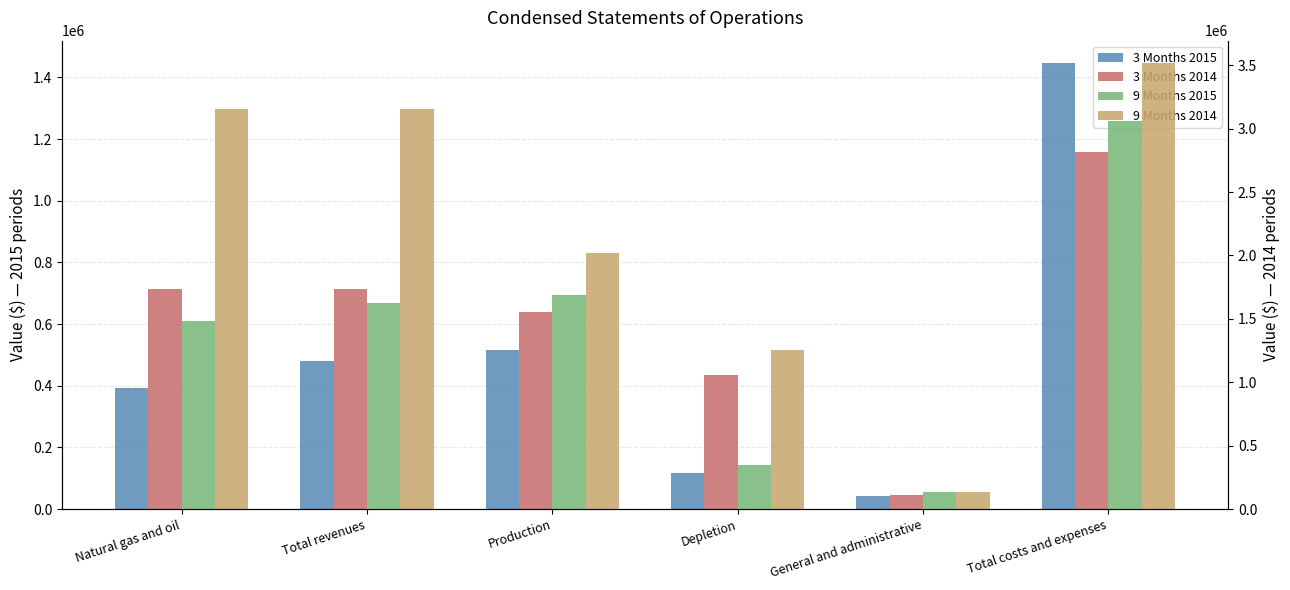

Between Total revenues and Production, which is larger?

Production